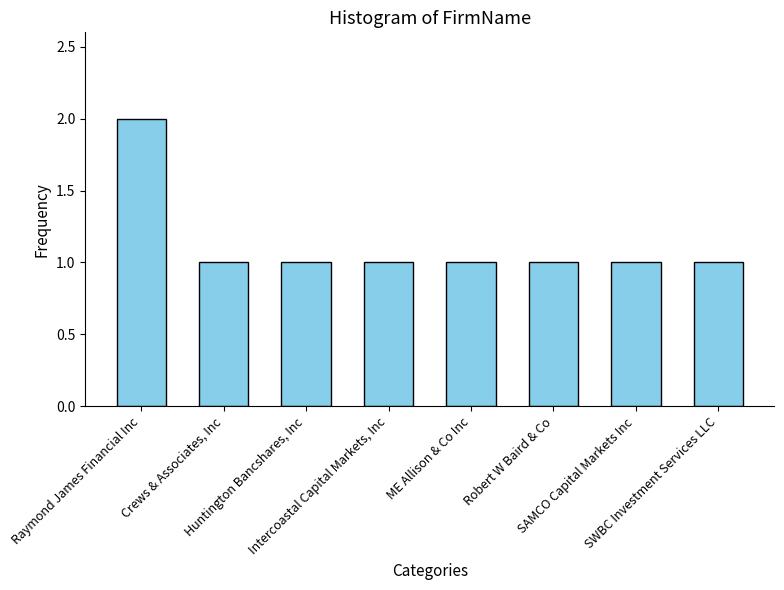

What is the difference between the maximum and minimum values?

1